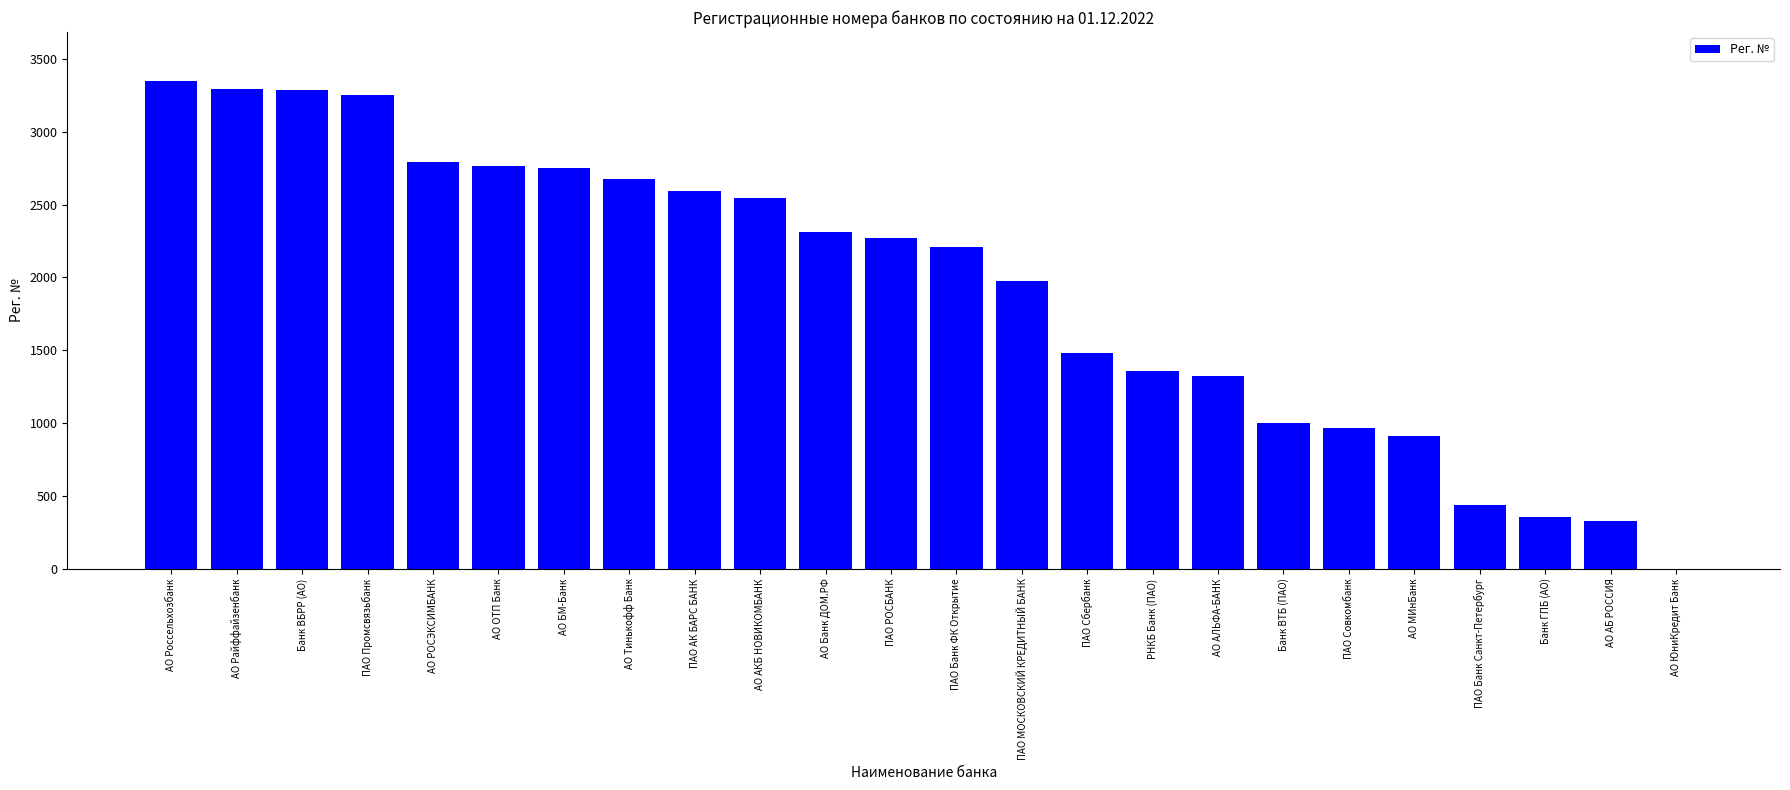

The chart shows a value of 3287 at Банк ВБРР (АО). True or false?

True